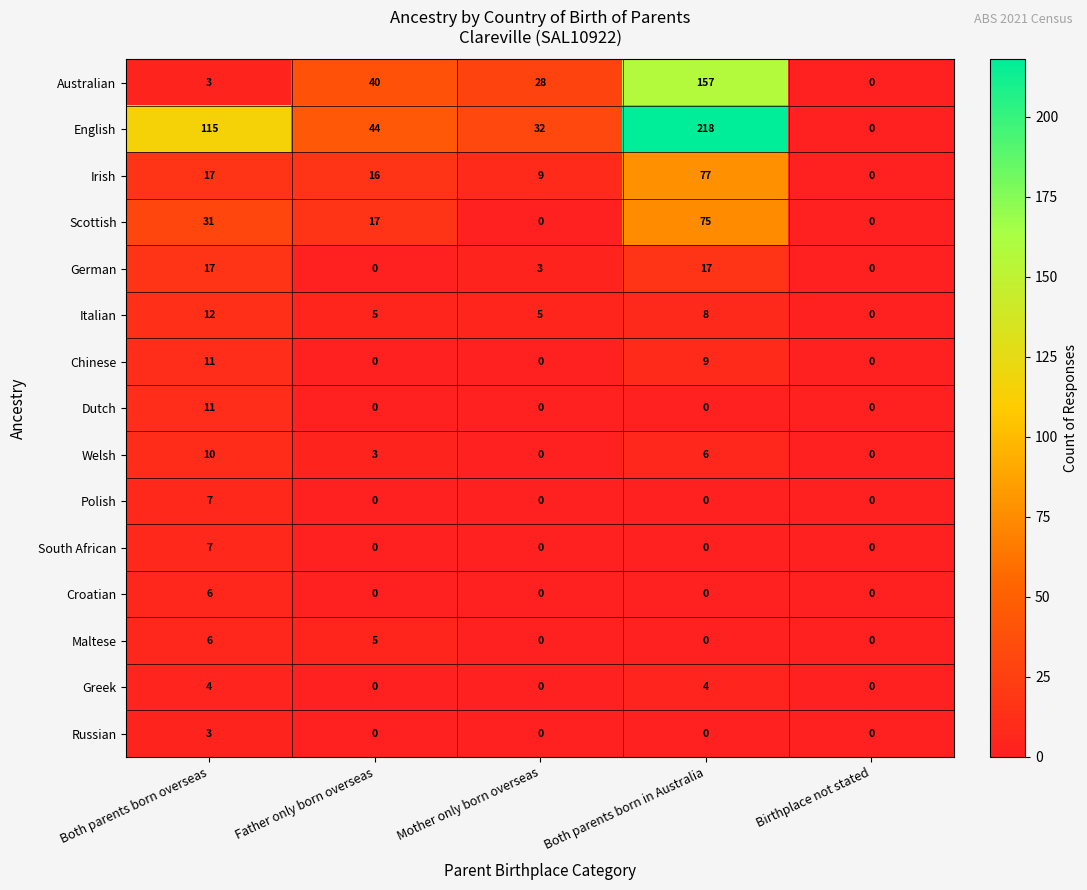

How many data points does each series have?

5